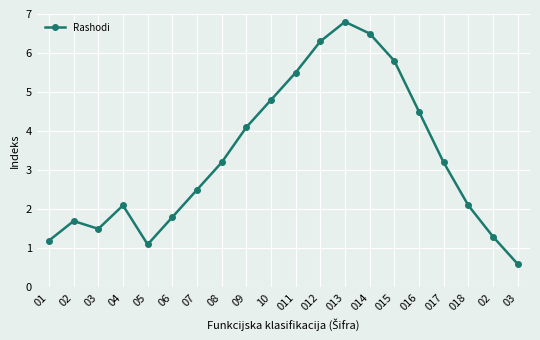

True or false: the data has more than 1 interior local peaks.

True